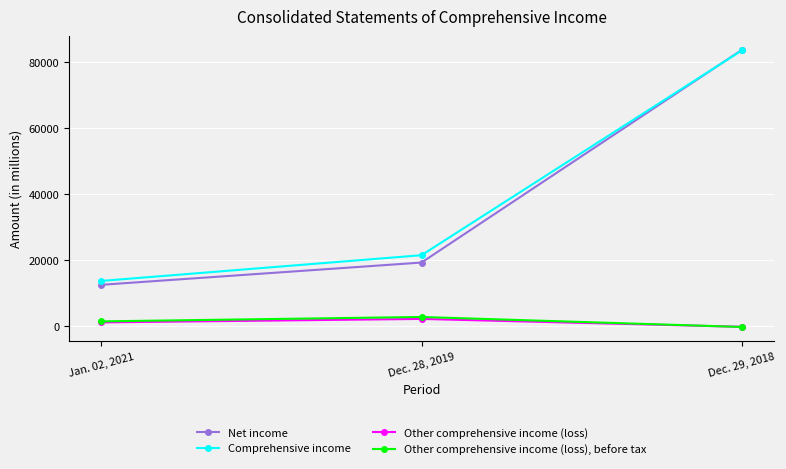

What is the difference between the maximum and minimum values in the Comprehensive income series?

69725